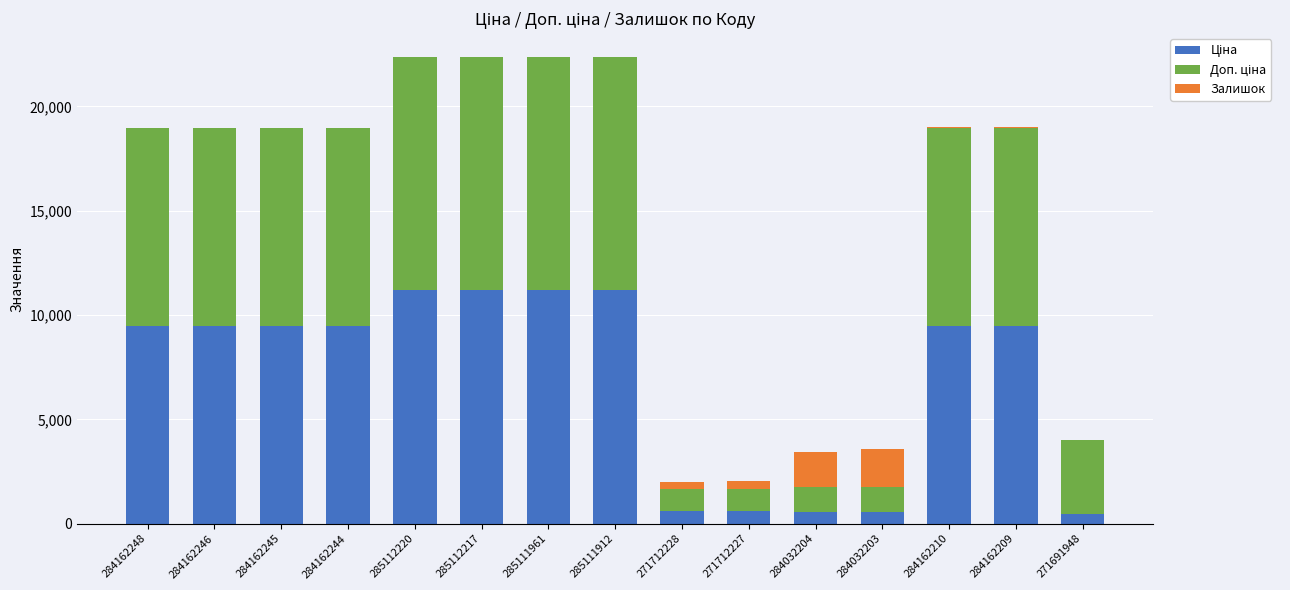

At how many categories does at least one series exceed 5955?

10